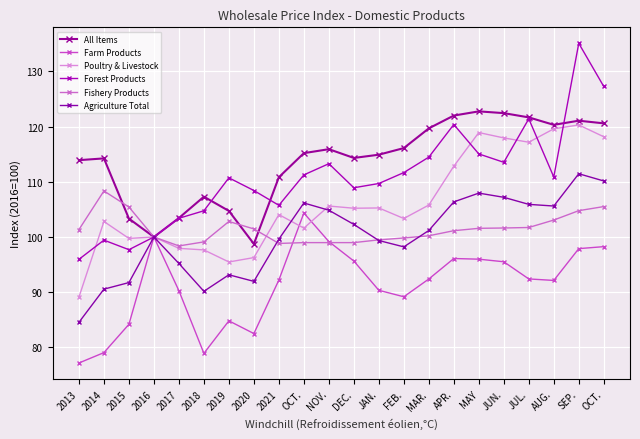

Does the chart have visible grid lines?

Yes